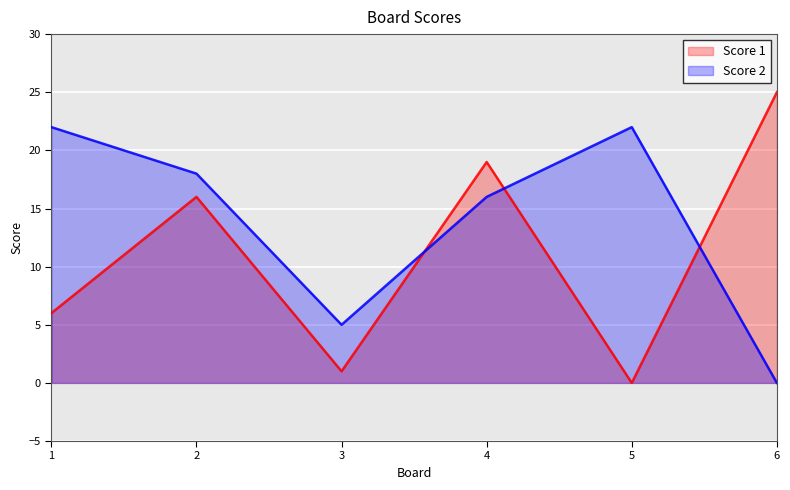

Is it true that Score 2 equals 16 at 4?

True